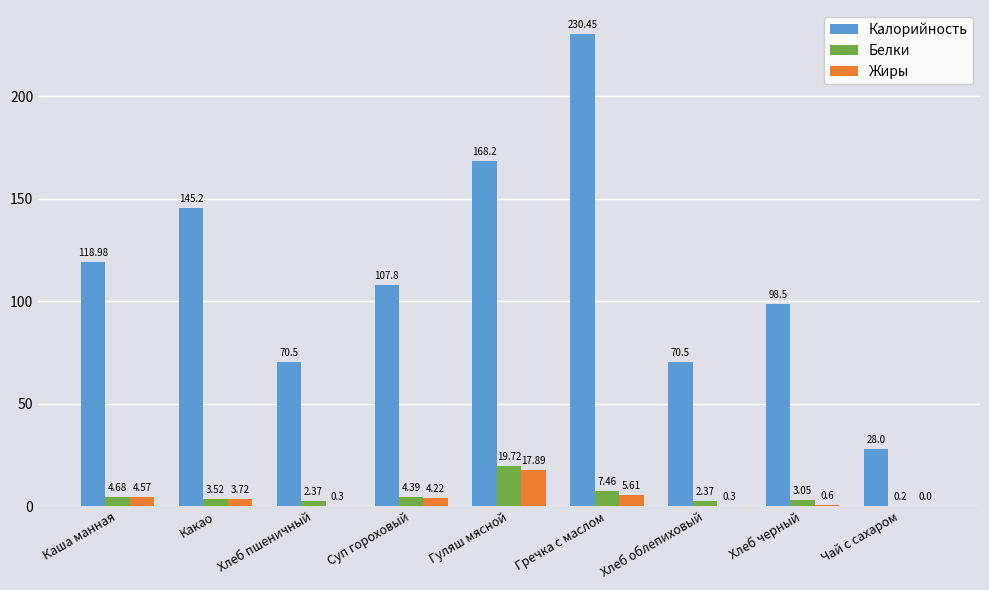

What is the sum of the Калорийность values at Хлеб черный and Чай с сахаром?

126.5